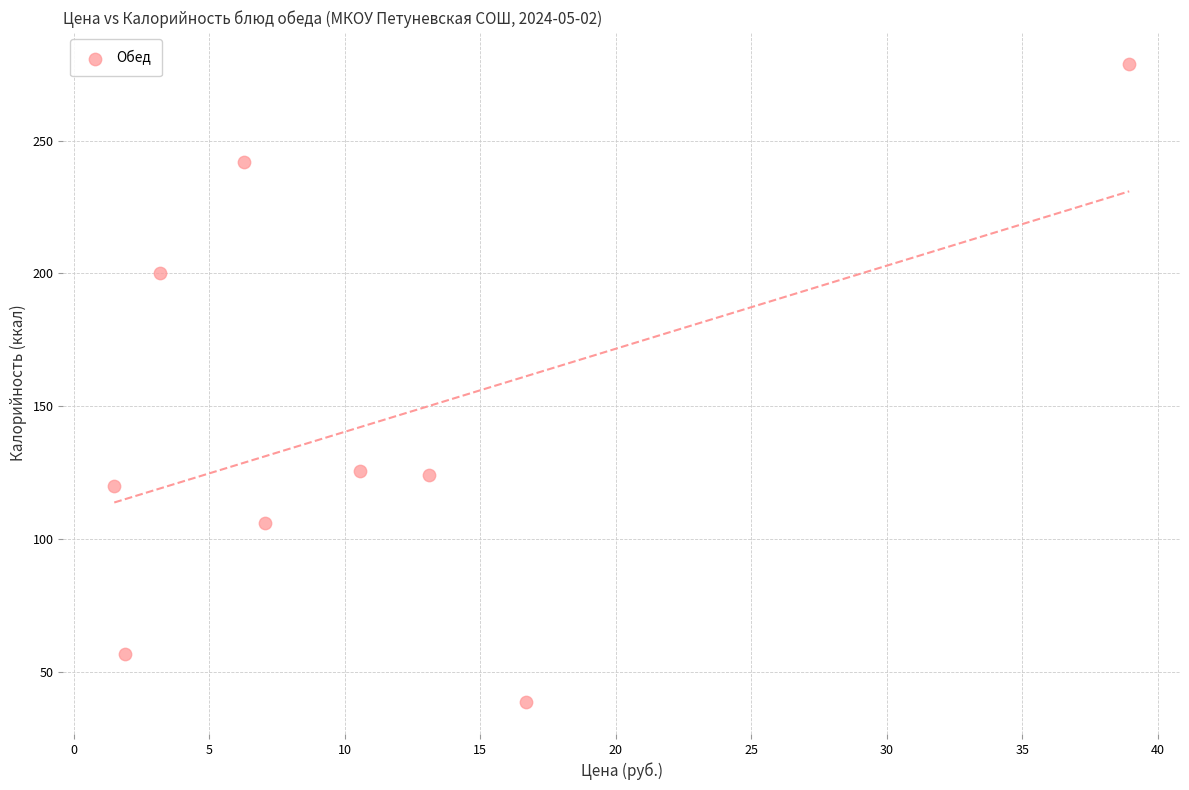

What is the range of Y values (max minus min)?

240.1